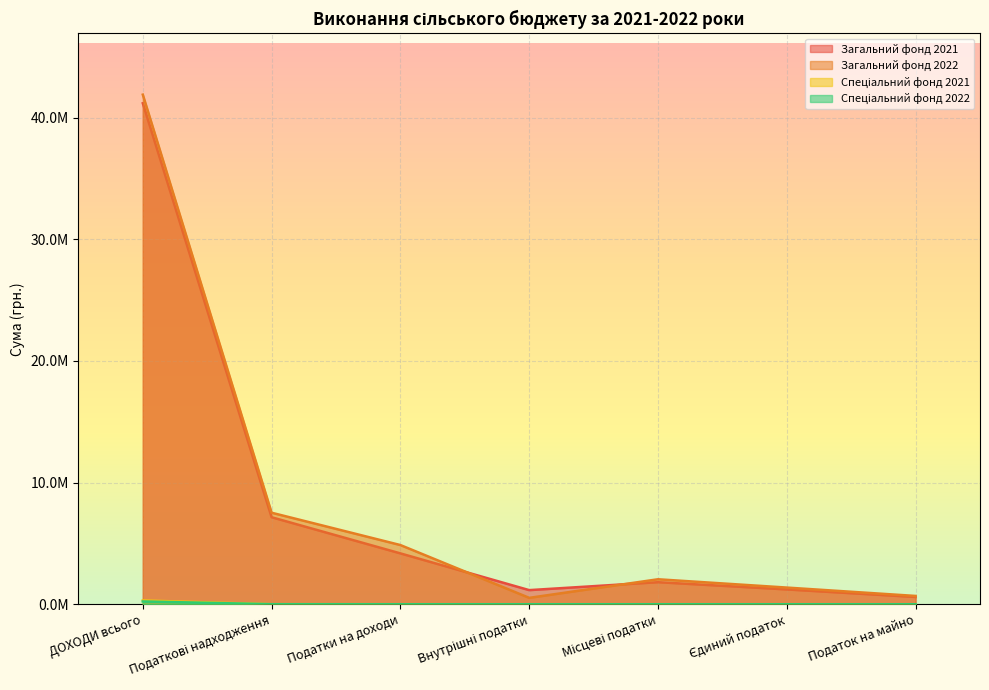

Reading left to right, list all the values displayed in this chart.

Загальний фонд 2021: 41178128.5	7150482.1	4179072.3	1159829.6	1811549.2	1215971.9	595137.2
Загальний фонд 2022: 41887405.8	7522160.1	4864465.8	525105.1	2052263.6	1369580.9	681590.7
Спеціальний фонд 2021: 311803.4	2320.9	0.0	0.0	0.0	0.0	0.0
Спеціальний фонд 2022: 228134.9	3567.1	0.0	0.0	0.0	0.0	0.0